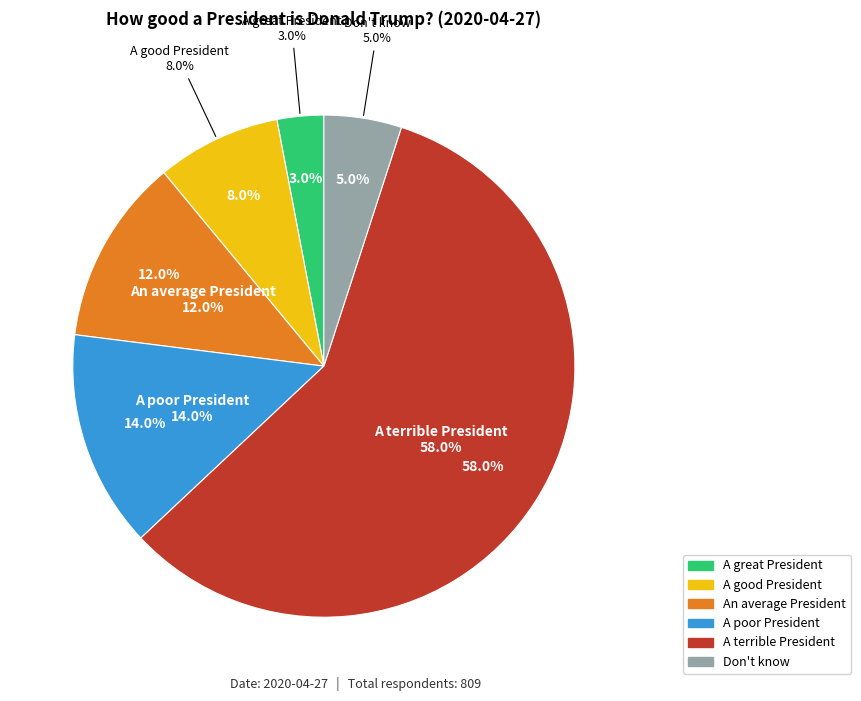

To the nearest percent, what is the difference between the A good President and Don't know slice percentages?

3%